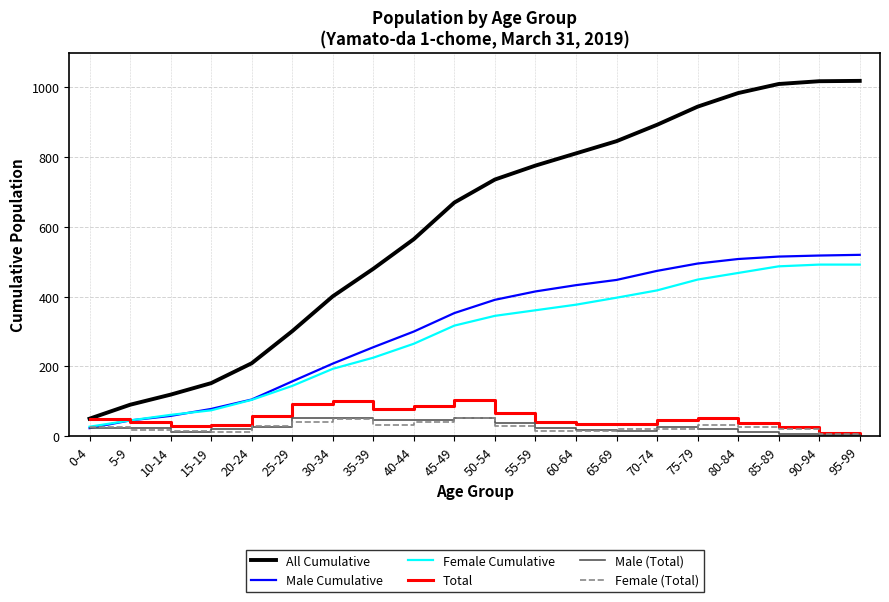

Is it true that All Cumulative equals 1724 at 90-94?

False